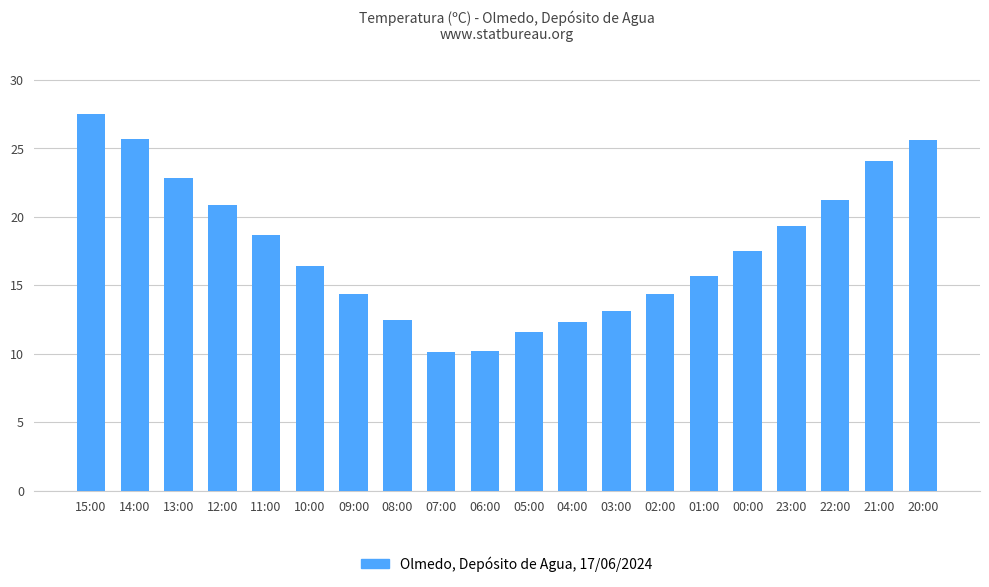

How many data points does each series have?

20